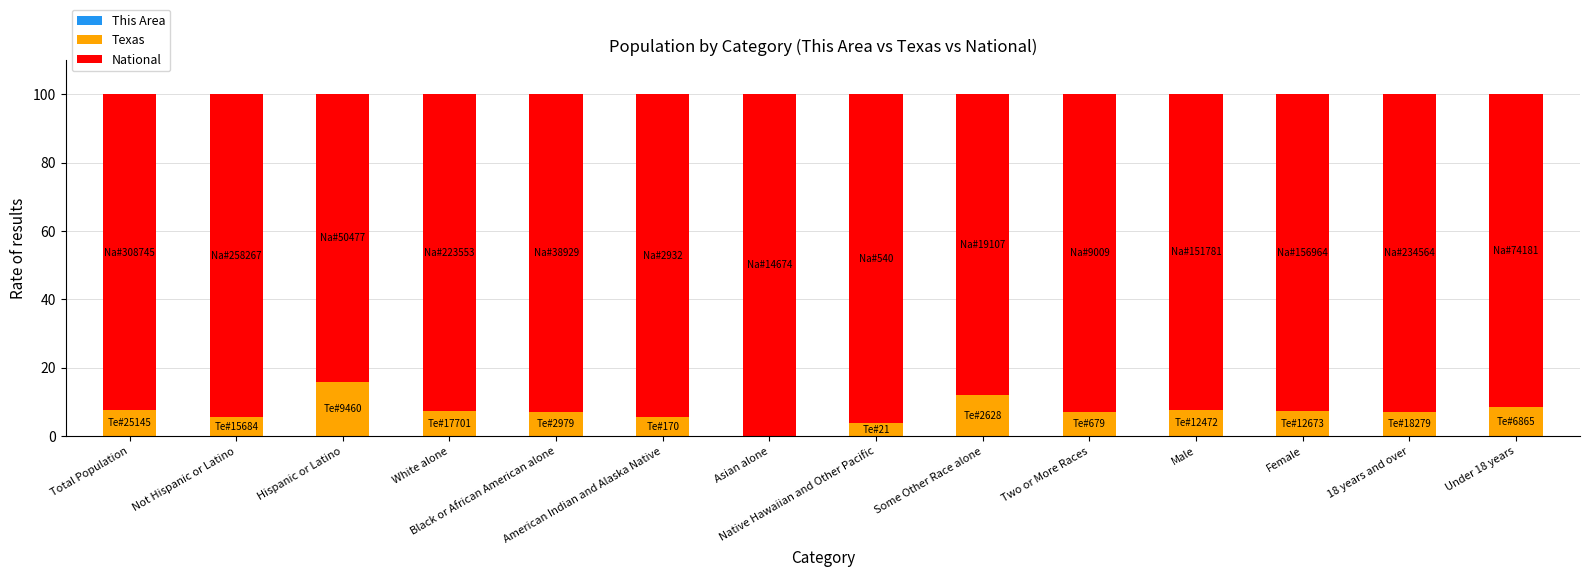

Are the bars grouped side by side (vs. stacked)?

No